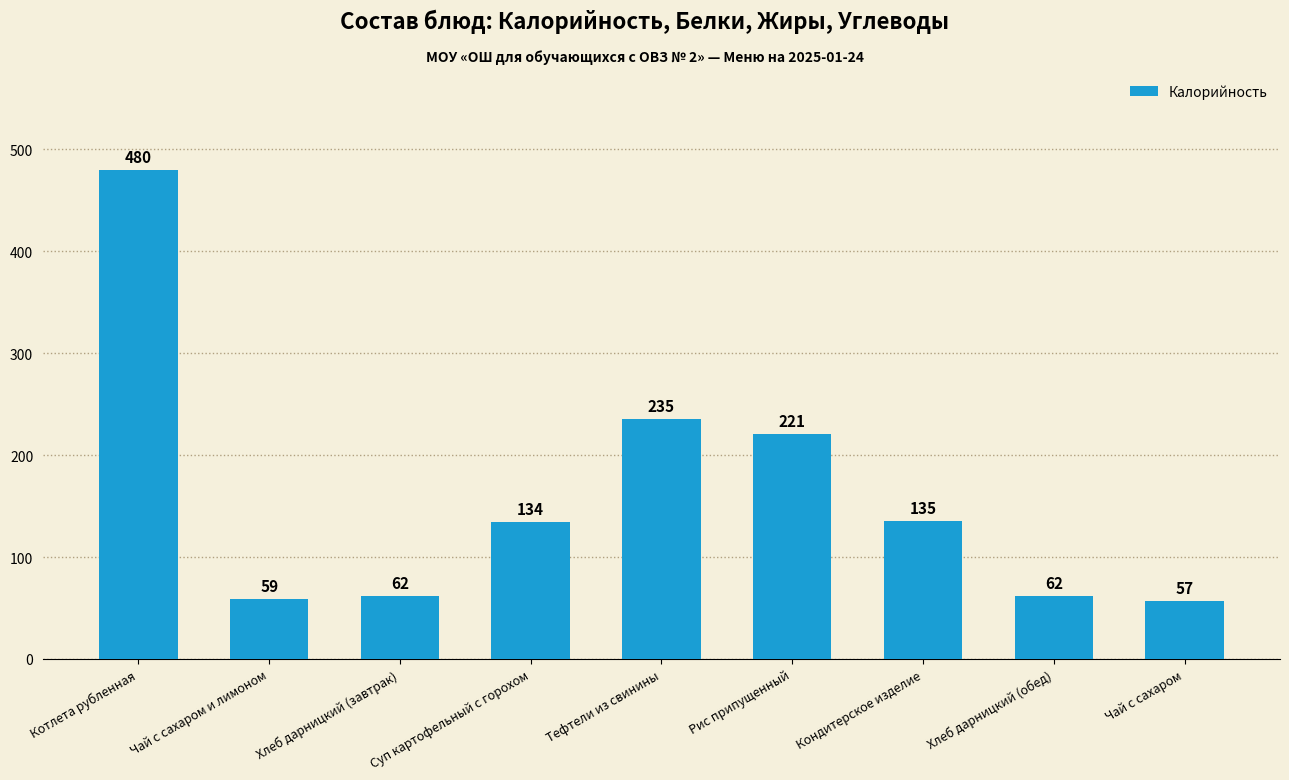

The value at Кондитерское изделие is 135. True or false?

True